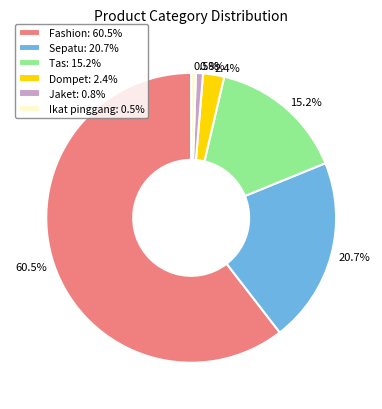

What percentage is the Sepatu slice, to the nearest percent?

21%